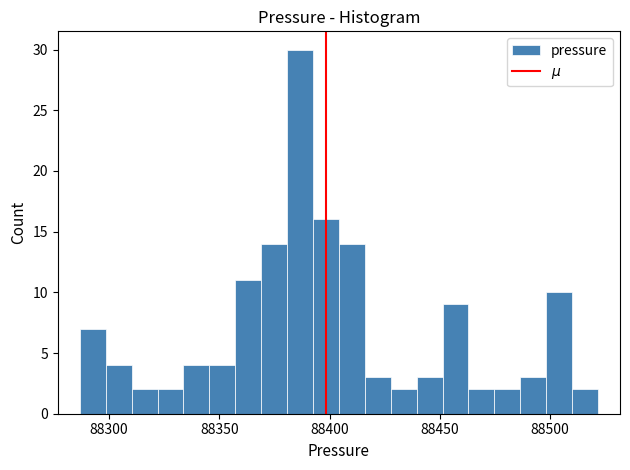

Around what value on the x-axis is the tallest bar? Give the approximate position of its centre, as read against the axis.

88385